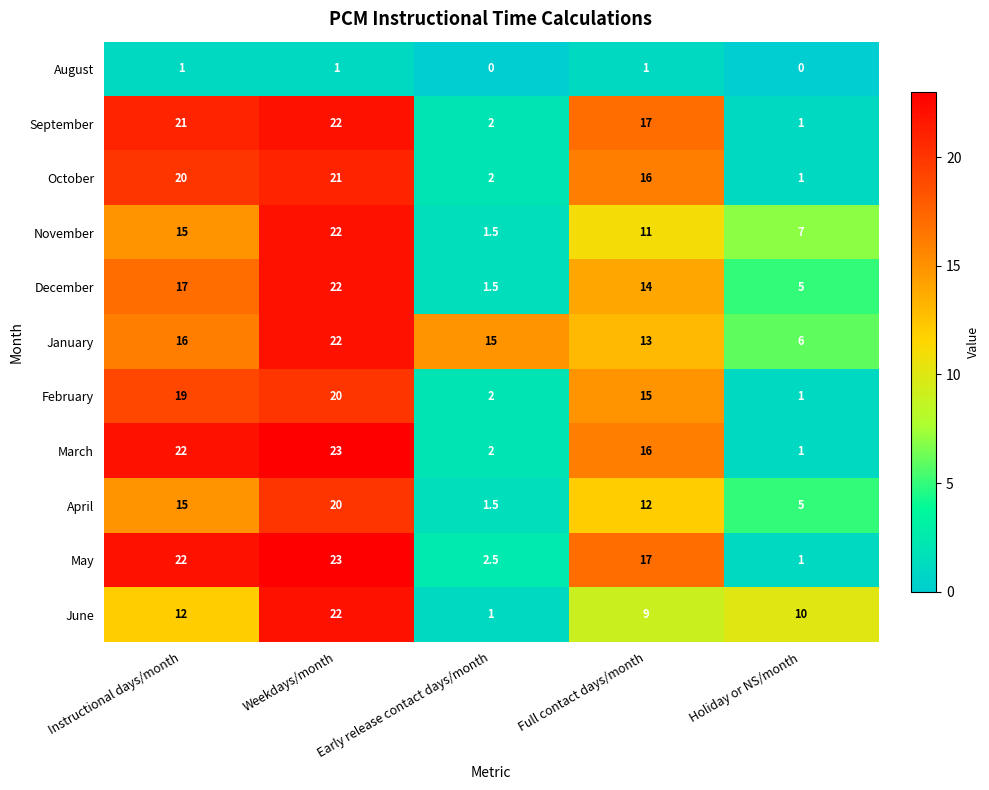

The April series shows 5.0 at Holiday or NS/month. True or false?

True